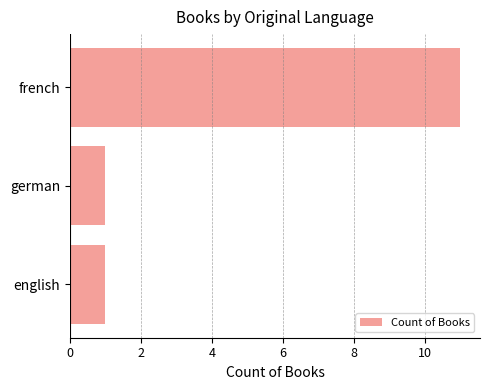

What is the label of the 3rd bar from the bottom?

french